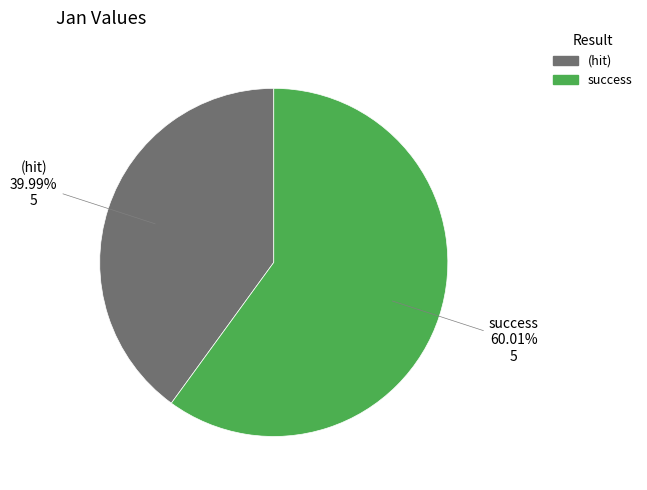

How many segments does this pie chart have?

2